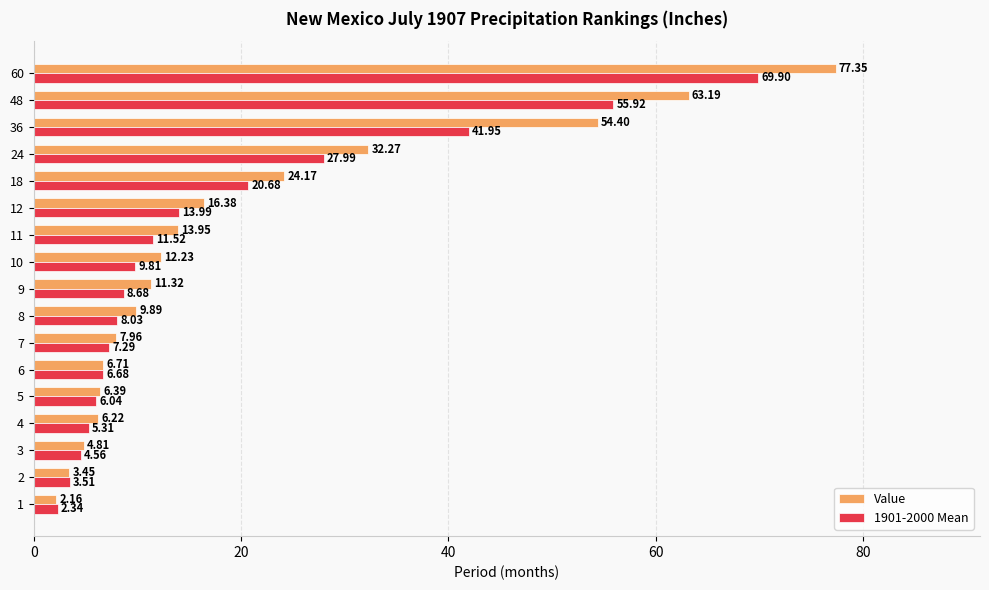

How many distinct data groups are displayed?

2